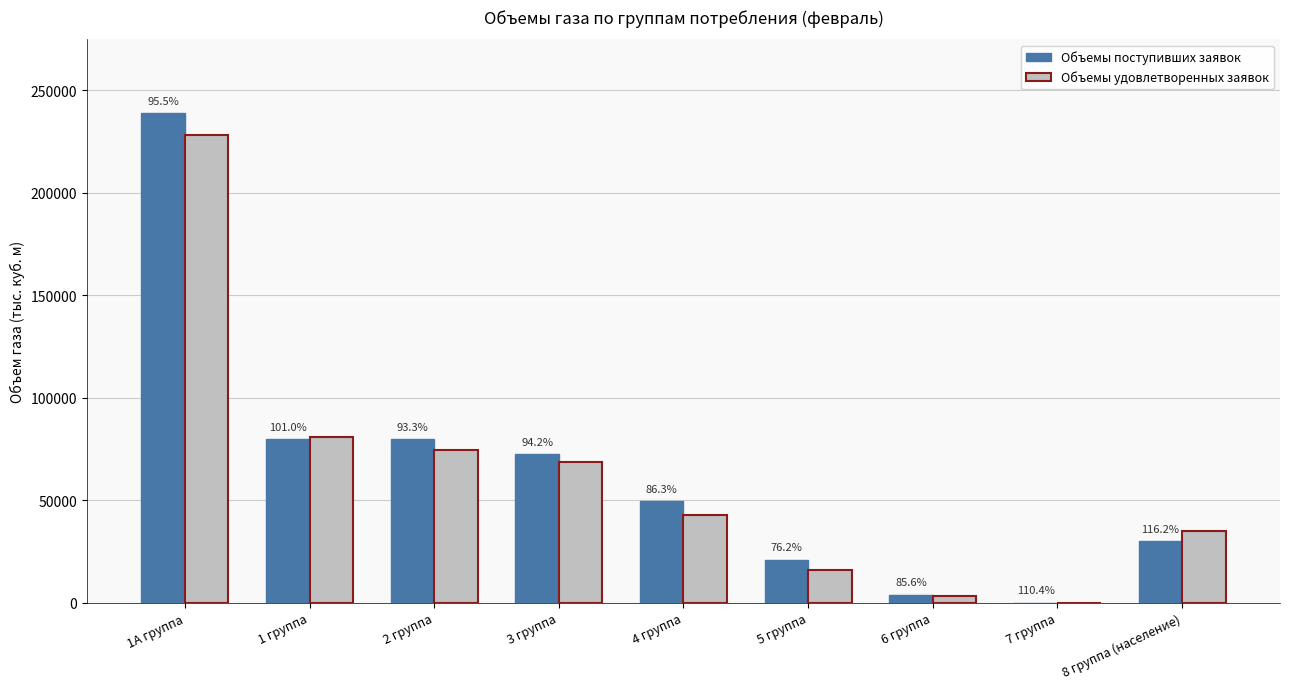

Which series has the largest total across all categories?

Объемы поступивших заявок